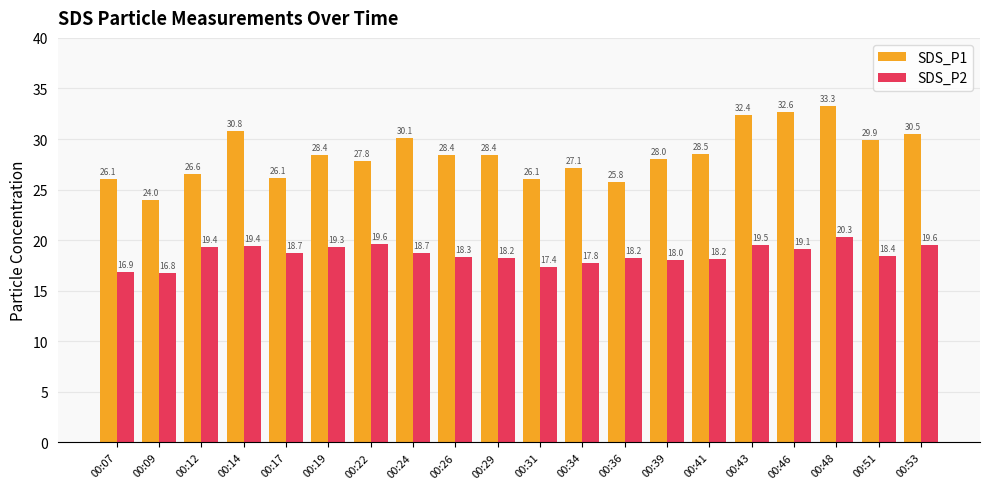

What is the minimum value for SDS_P2?

16.8